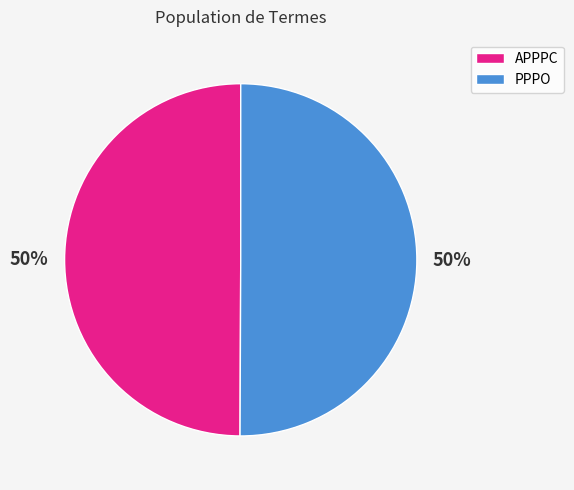

Combined, do APPPC and PPPO account for over 50%?

Yes